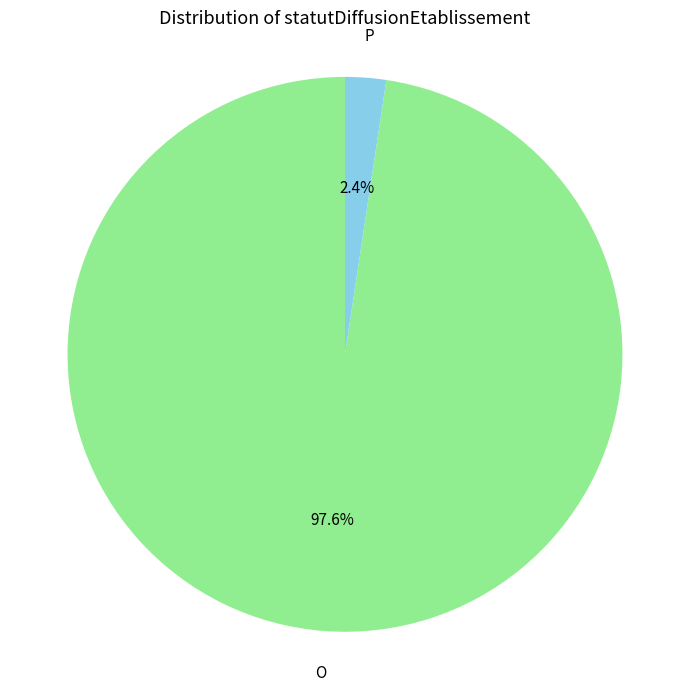

Count the number of slices in the pie.

2